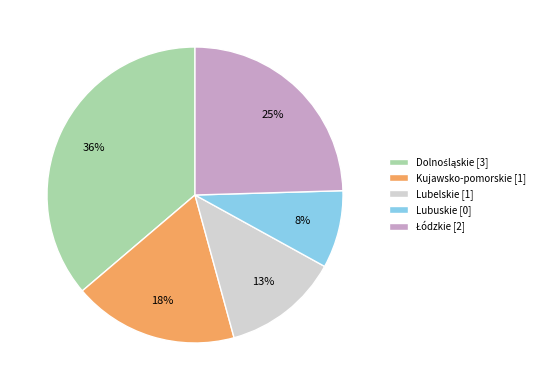

The Lubelskie slice represents 1% of the pie. True or false?

False